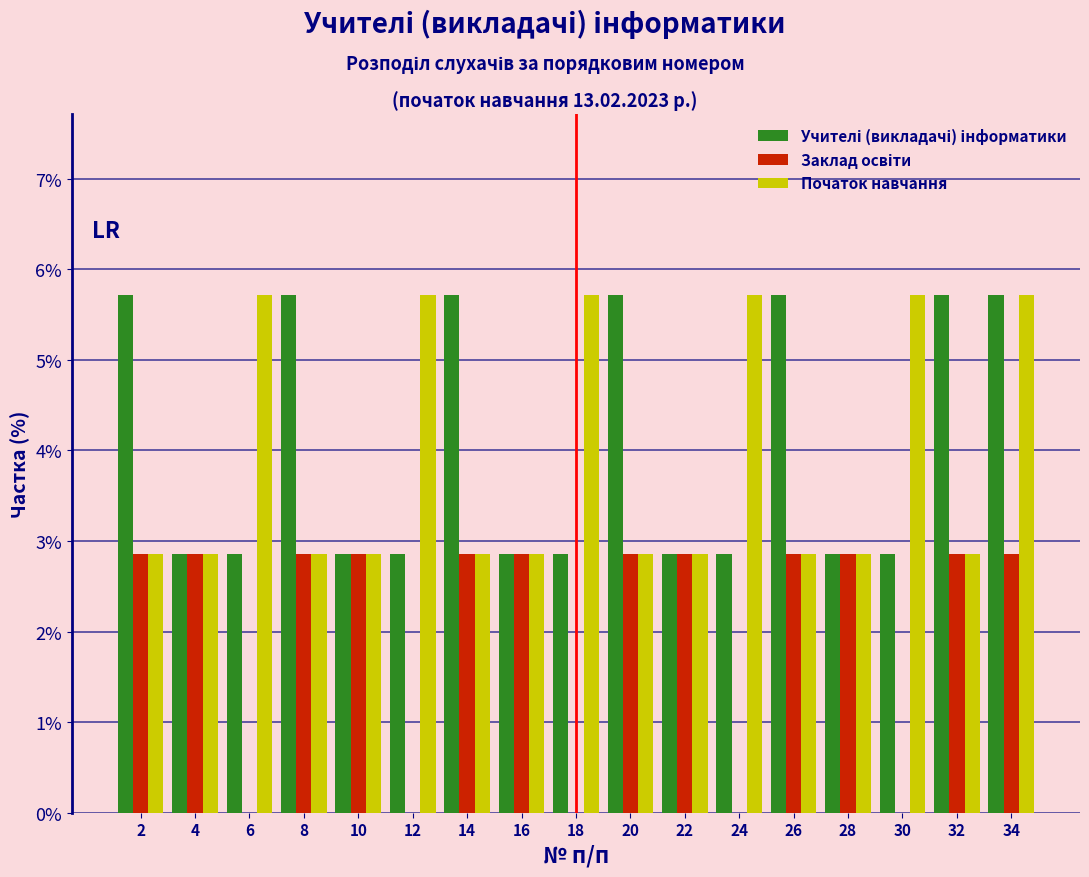

Reading left to right, list every range on the x-axis with the height of the bar of each series over it. The values are not printed on the chart, so give them approximately, as read against the axis.

1 to 3: Учителі (викладачі) інформатики=5.7	Заклад освіти=2.9	Початок навчання=2.9
3 to 5: Учителі (викладачі) інформатики=2.9	Заклад освіти=2.9	Початок навчання=2.9
5 to 7: Учителі (викладачі) інформатики=2.9	Заклад освіти=0	Початок навчання=5.7
7 to 9: Учителі (викладачі) інформатики=5.7	Заклад освіти=2.9	Початок навчання=2.9
9 to 11: Учителі (викладачі) інформатики=2.9	Заклад освіти=2.9	Початок навчання=2.9
11 to 13: Учителі (викладачі) інформатики=2.9	Заклад освіти=0	Початок навчання=5.7
13 to 15: Учителі (викладачі) інформатики=5.7	Заклад освіти=2.9	Початок навчання=2.9
15 to 17: Учителі (викладачі) інформатики=2.9	Заклад освіти=2.9	Початок навчання=2.9
17 to 19: Учителі (викладачі) інформатики=2.9	Заклад освіти=0	Початок навчання=5.7
19 to 21: Учителі (викладачі) інформатики=5.7	Заклад освіти=2.9	Початок навчання=2.9
21 to 23: Учителі (викладачі) інформатики=2.9	Заклад освіти=2.9	Початок навчання=2.9
23 to 25: Учителі (викладачі) інформатики=2.9	Заклад освіти=0	Початок навчання=5.7
25 to 27: Учителі (викладачі) інформатики=5.7	Заклад освіти=2.9	Початок навчання=2.9
27 to 29: Учителі (викладачі) інформатики=2.9	Заклад освіти=2.9	Початок навчання=2.9
29 to 31: Учителі (викладачі) інформатики=2.9	Заклад освіти=0	Початок навчання=5.7
31 to 33: Учителі (викладачі) інформатики=5.7	Заклад освіти=2.9	Початок навчання=2.9
33 to 35: Учителі (викладачі) інформатики=5.7	Заклад освіти=2.9	Початок навчання=5.7